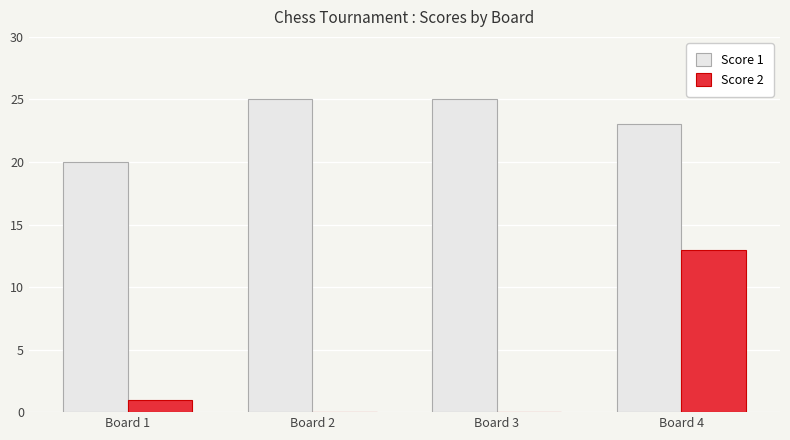

Are the bars grouped side by side (vs. stacked)?

Yes